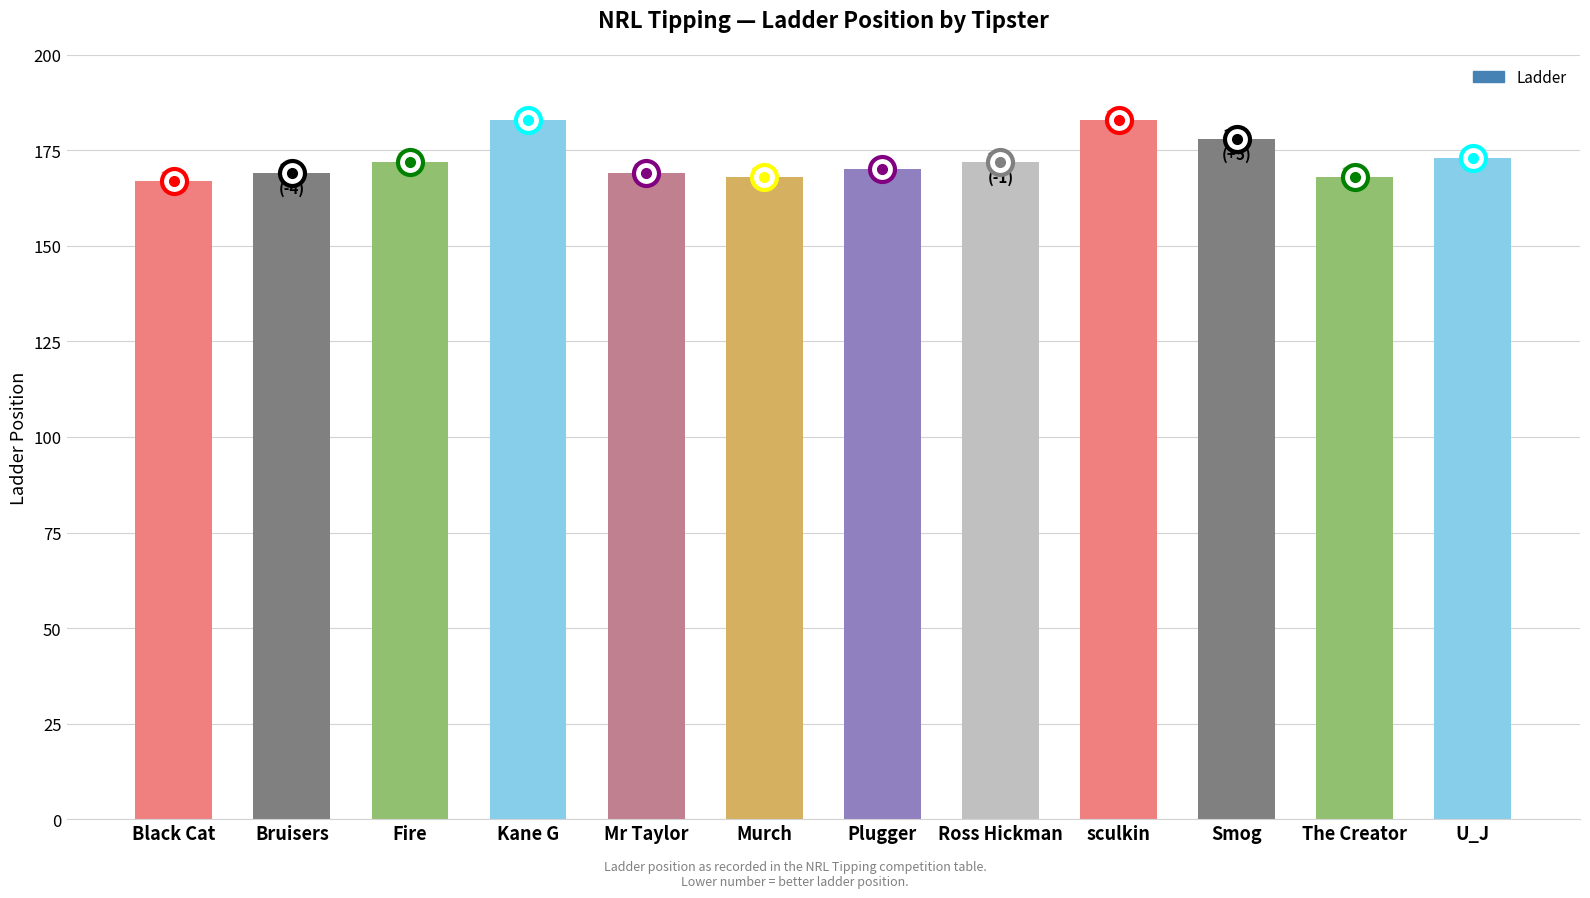

The chart shows a value of 231 at Black Cat. True or false?

False